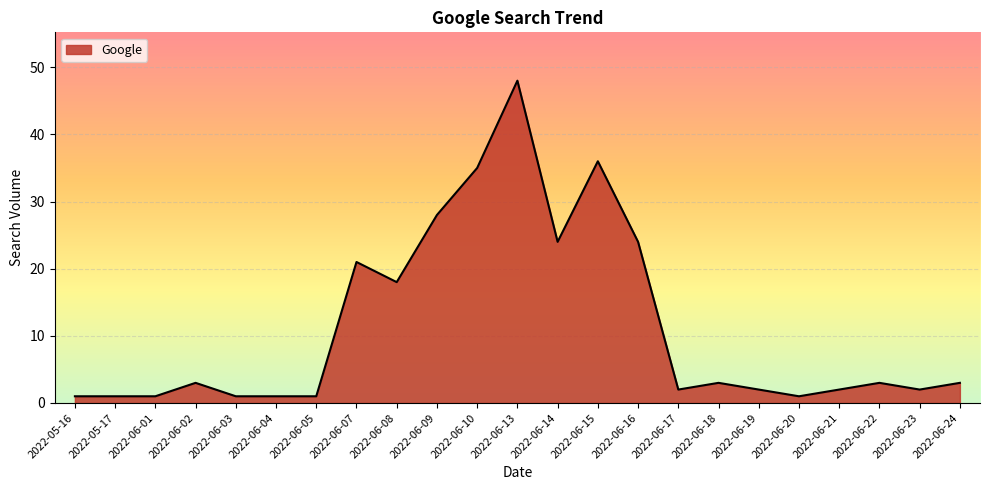

The value at 2022-06-15 is 14. True or false?

False